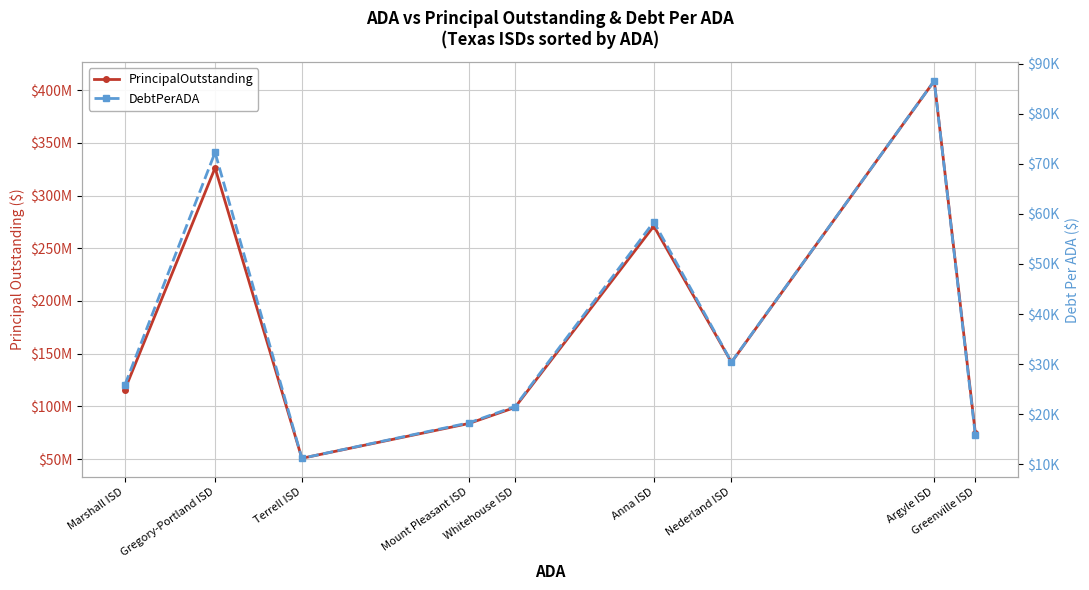

What is the difference between the maximum and minimum values in the DebtPerADA series?

75383.5